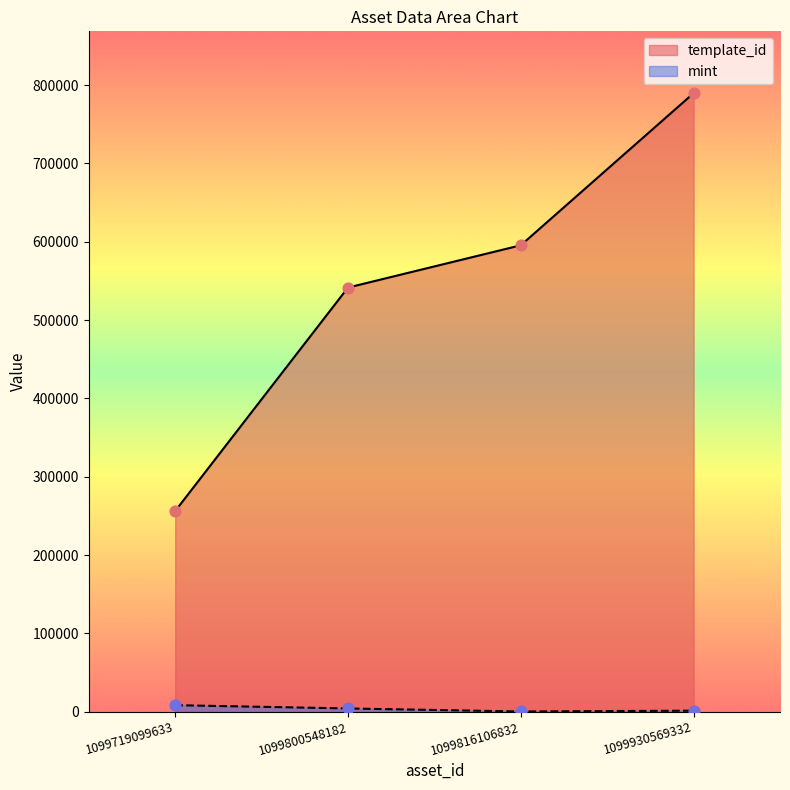

What is the total value across all series at 1099719099633?

264488